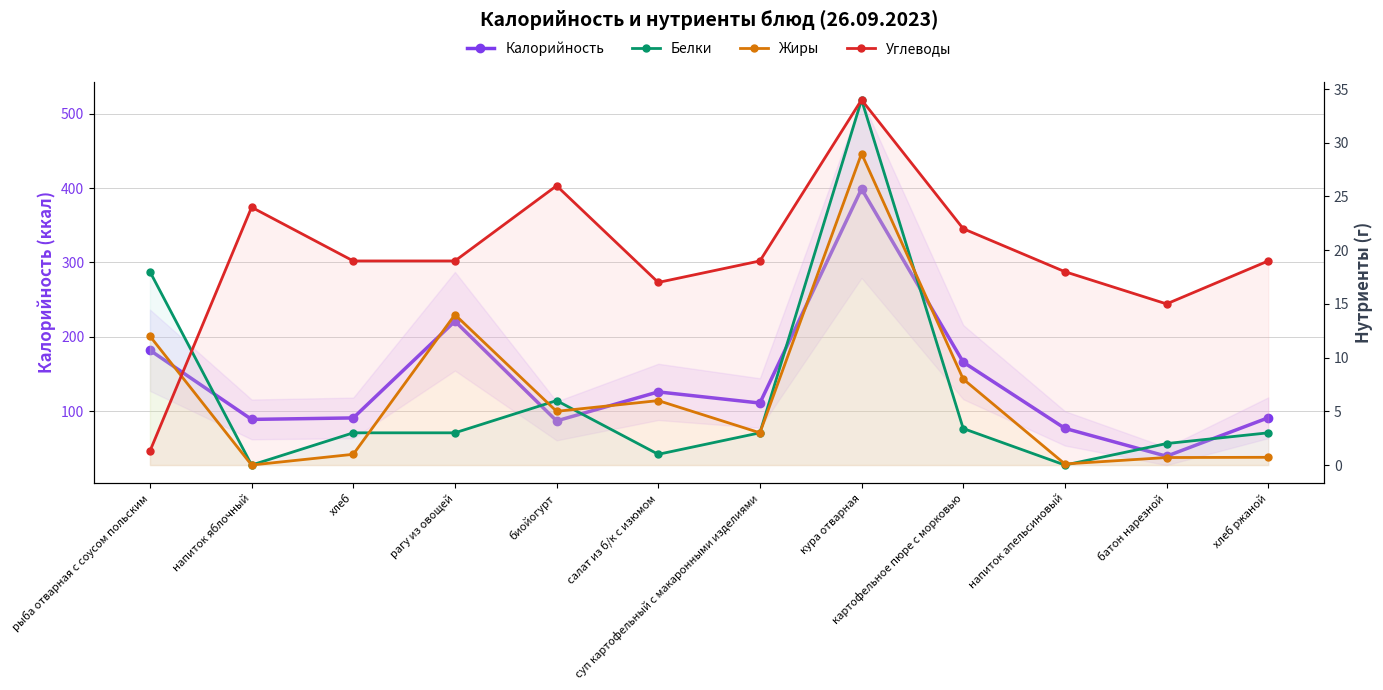

Does the chart have visible grid lines?

Yes